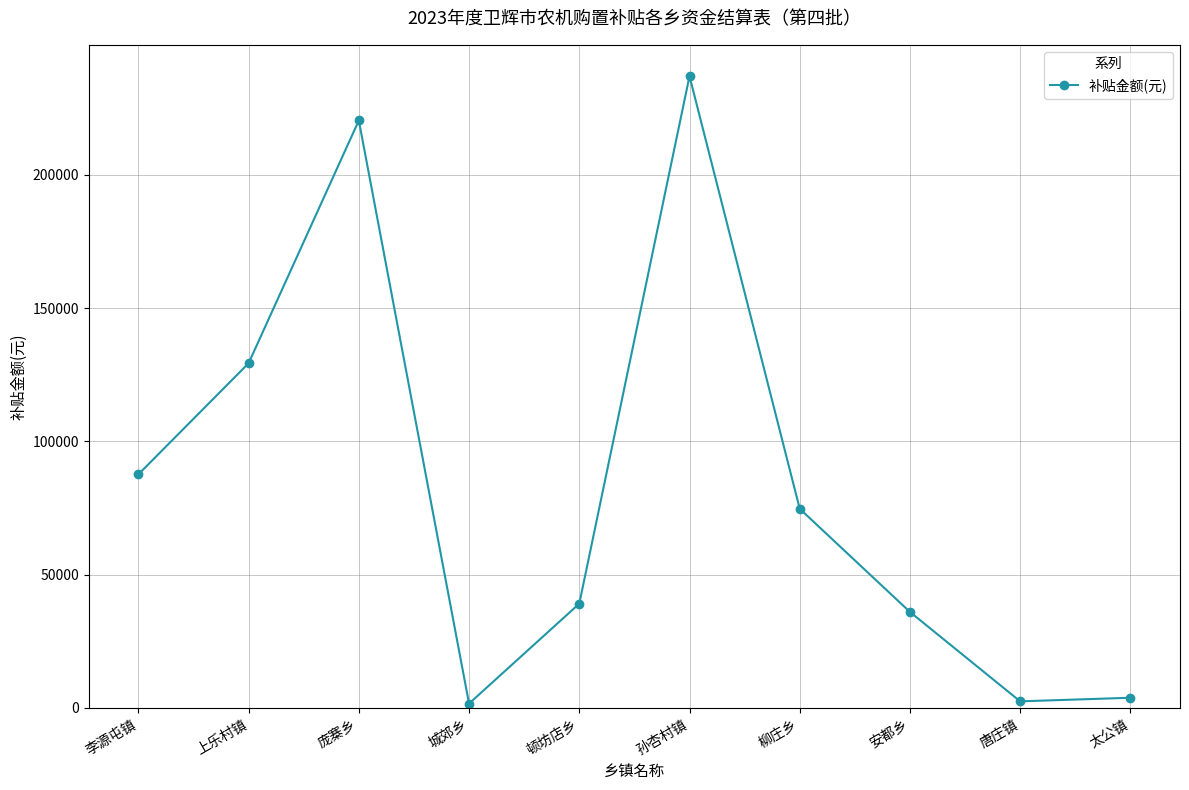

What is the ratio of the value at 庞寨乡 to the value at 顿坊店乡?

5.6